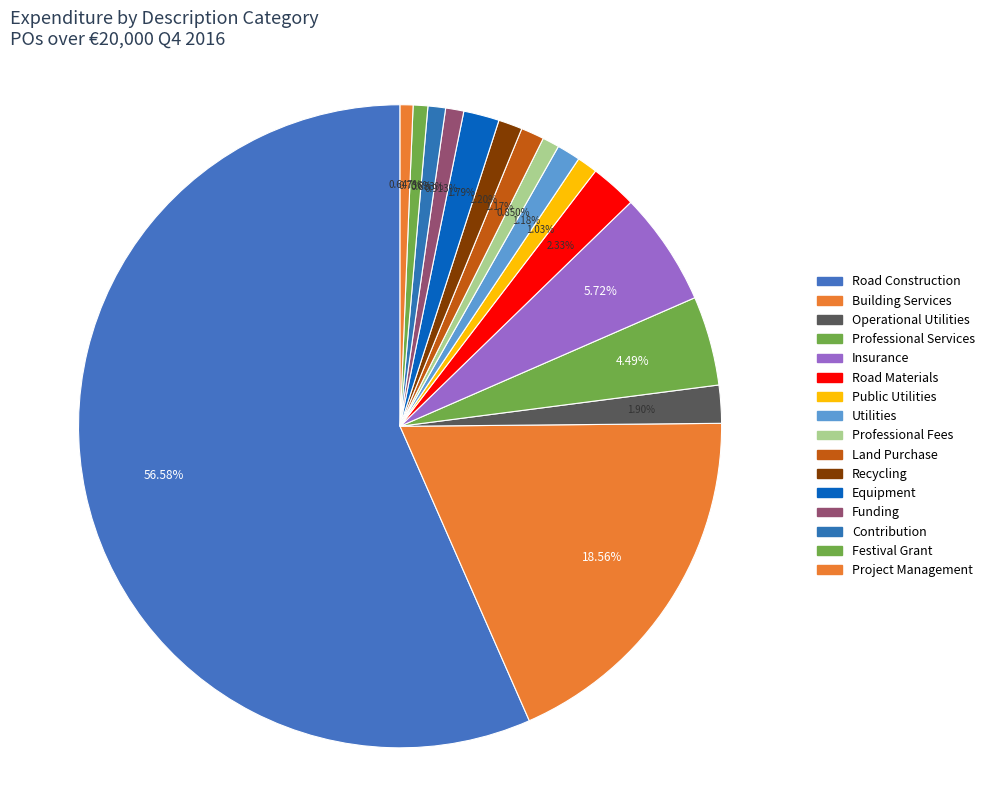

What is the majority slice?

Road Construction